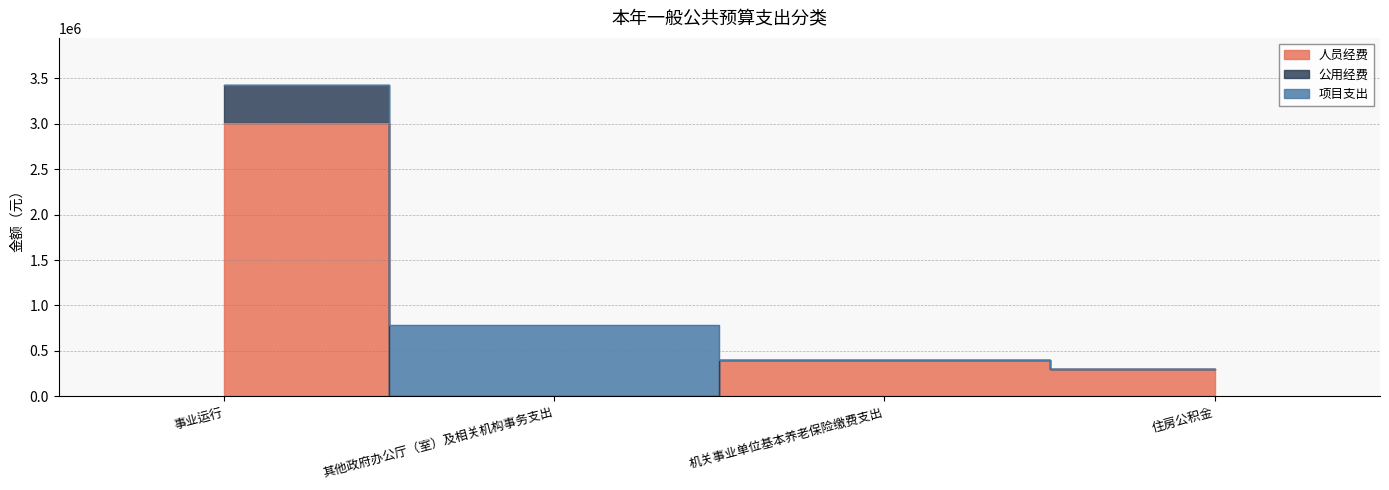

The value of 公用经费 at 事业运行 is 1487609.4. True or false?

False